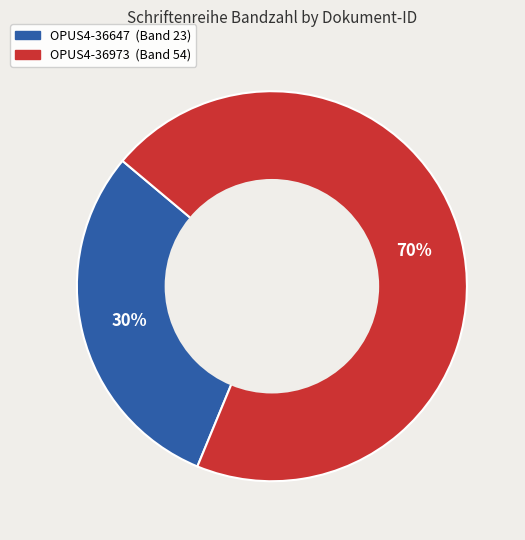

The OPUS4-36973 slice represents 70% of the pie. True or false?

True